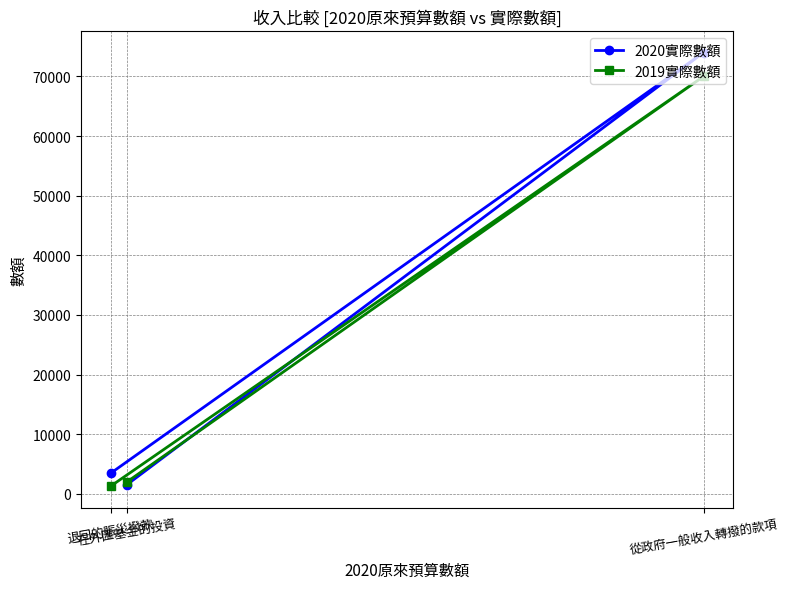

At which category is the sum across all series the highest?

從政府一般收入轉撥的款項